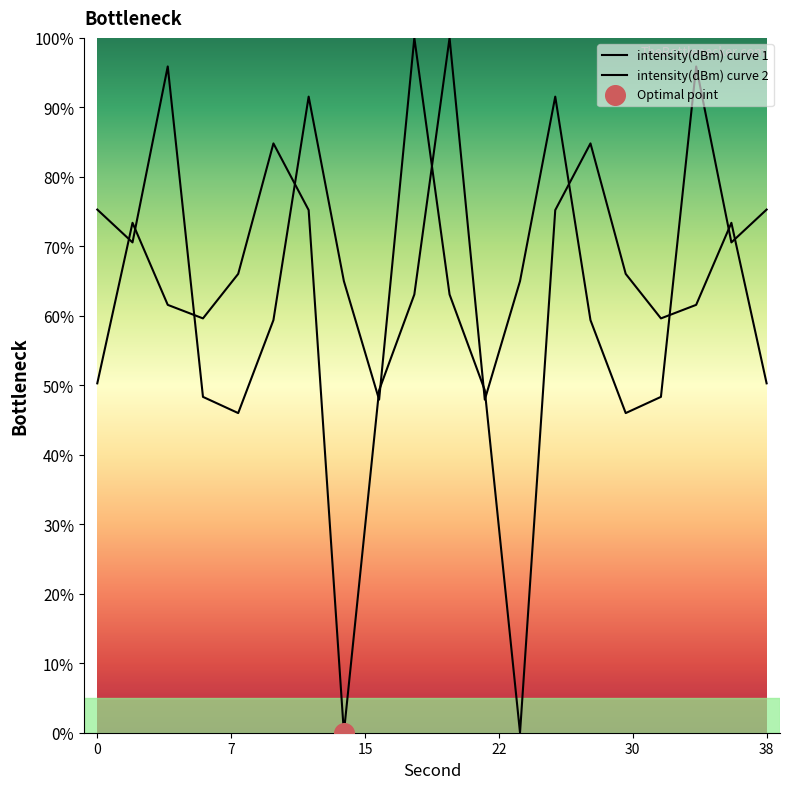

Which series reaches the maximum Y coordinate?

intensity(dBm) curve 1